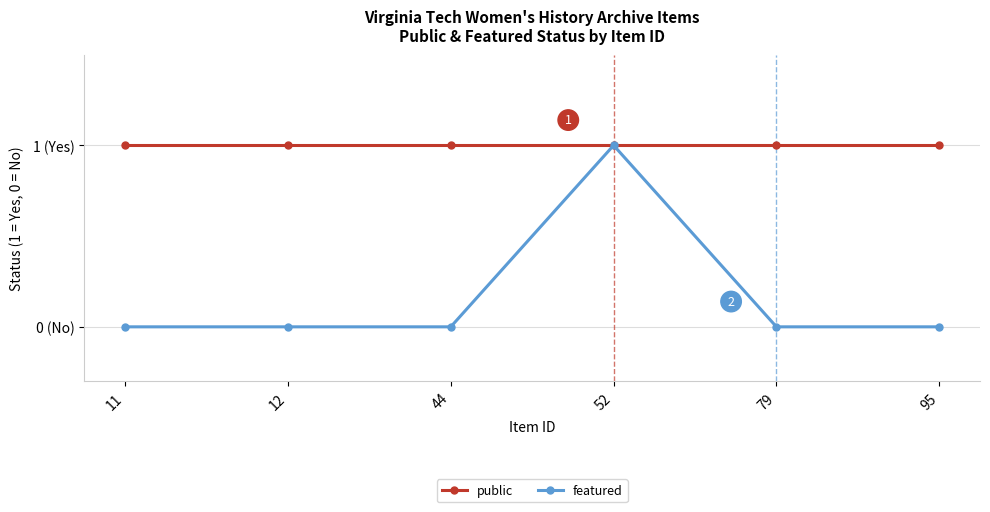

What is the sum of the featured values at 95 and 52?

1